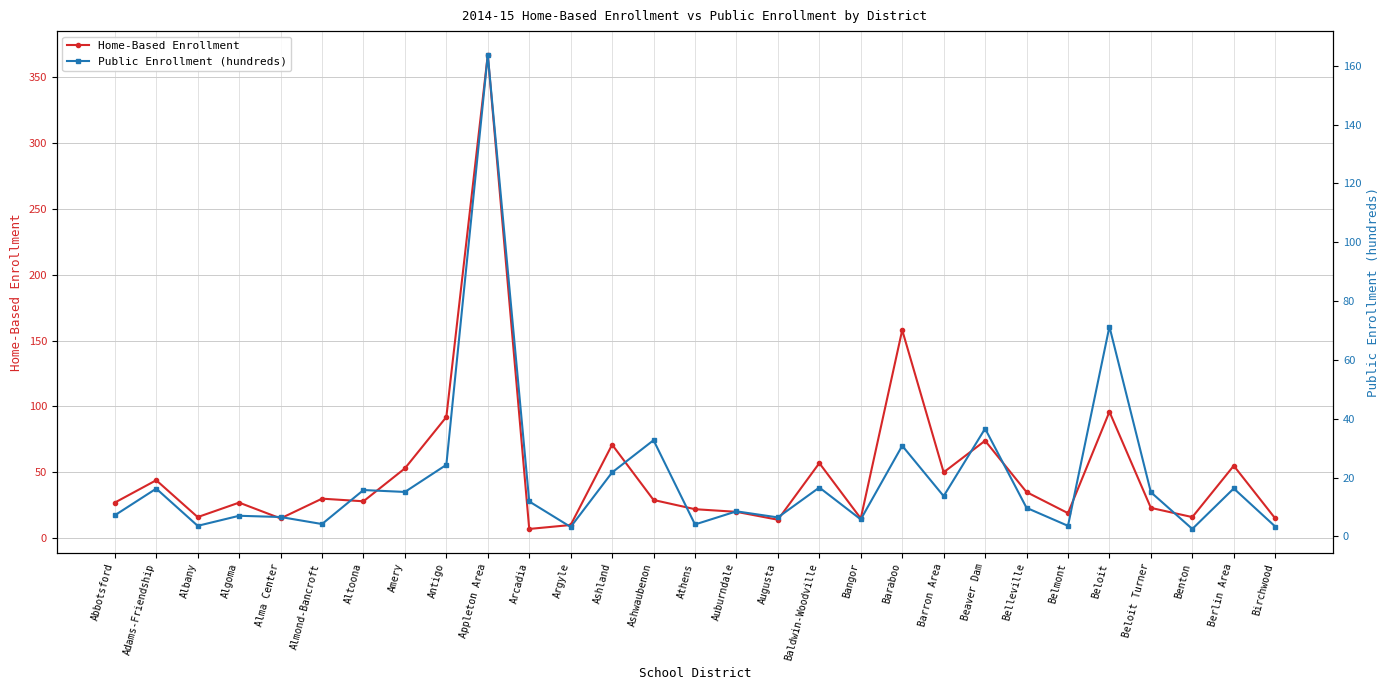

Rank the series by their average value, from lowest to highest.

Public Enrollment (hundreds), Home-Based Enrollment